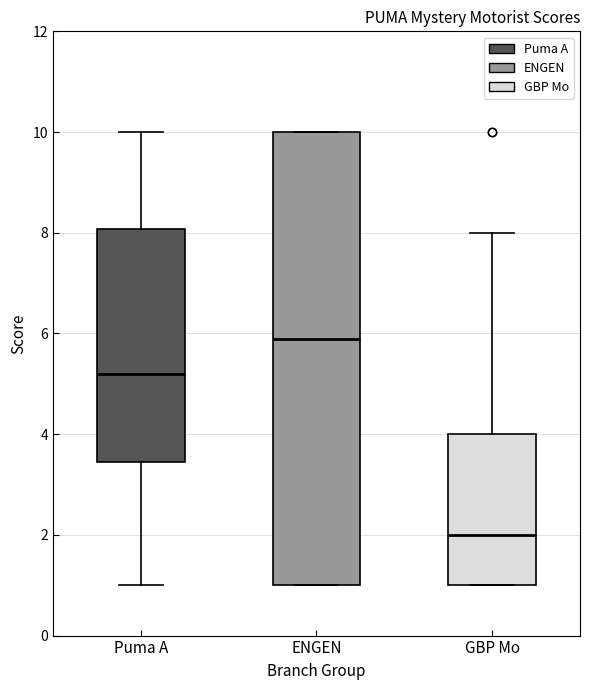

Which box is the tallest, from its lower edge to its upper edge?

ENGEN